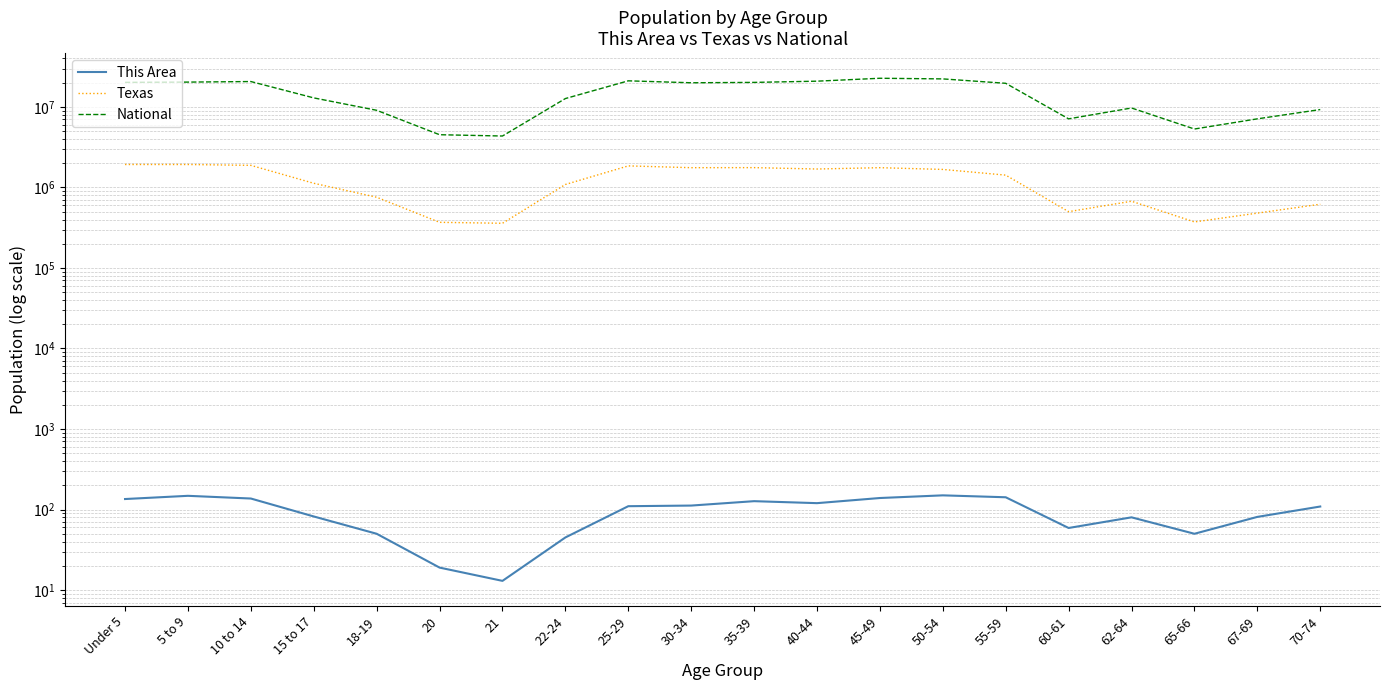

What is the maximum value shown in the chart?

22708591